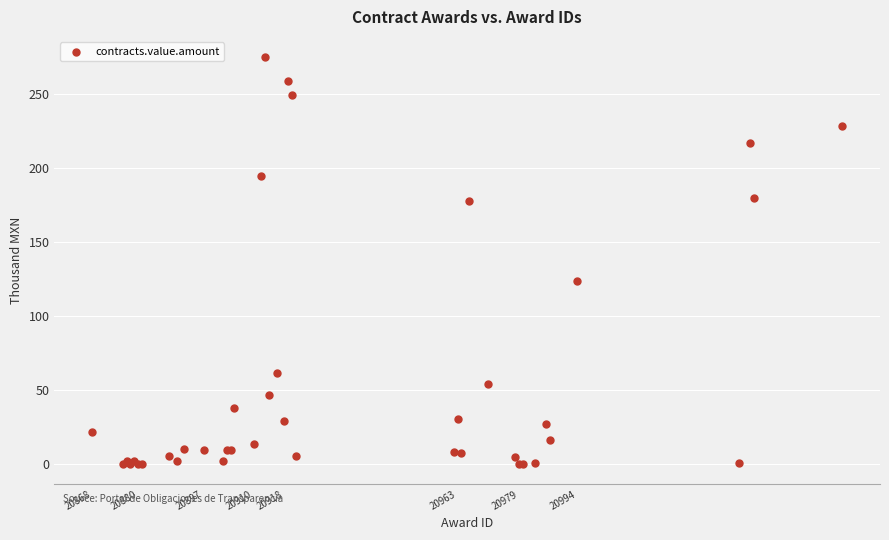

What Y value in the scatter plot is closest to 137?

123.6